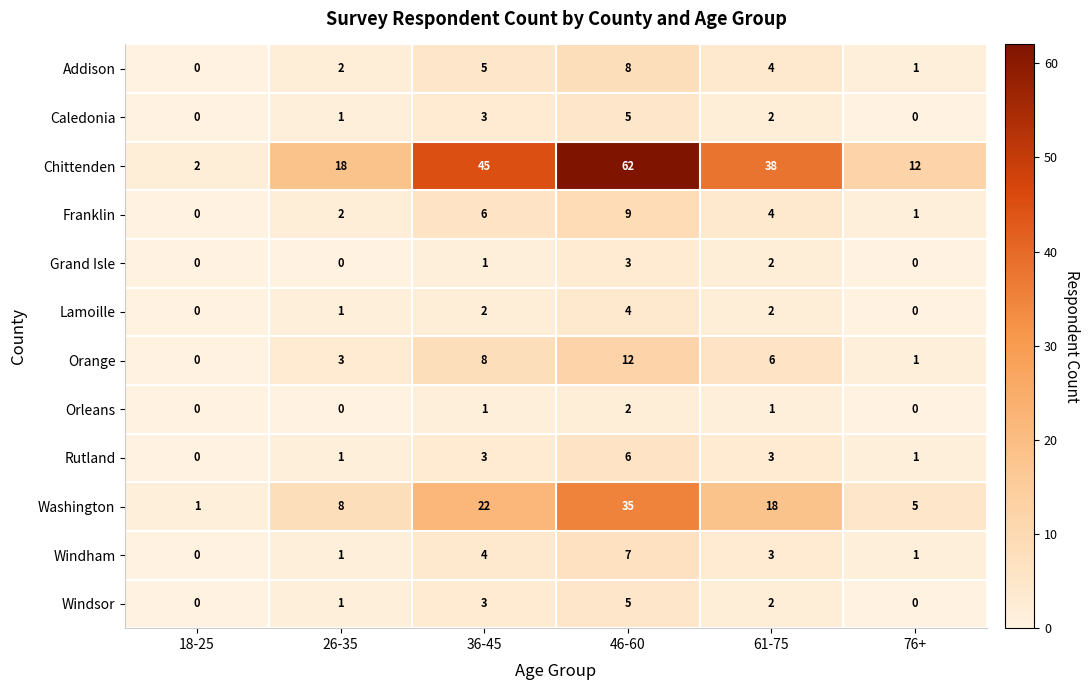

Read the Orange value at 61-75.

6